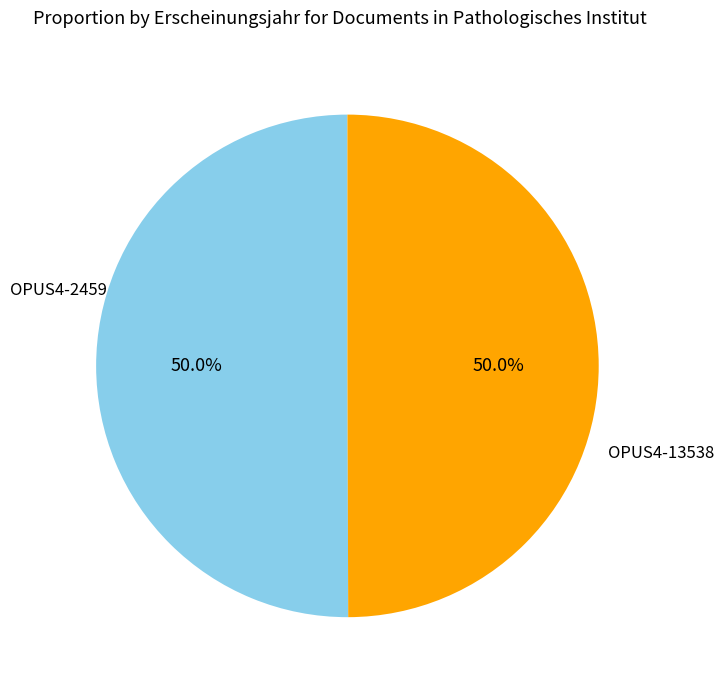

How many slices are in this pie chart?

2